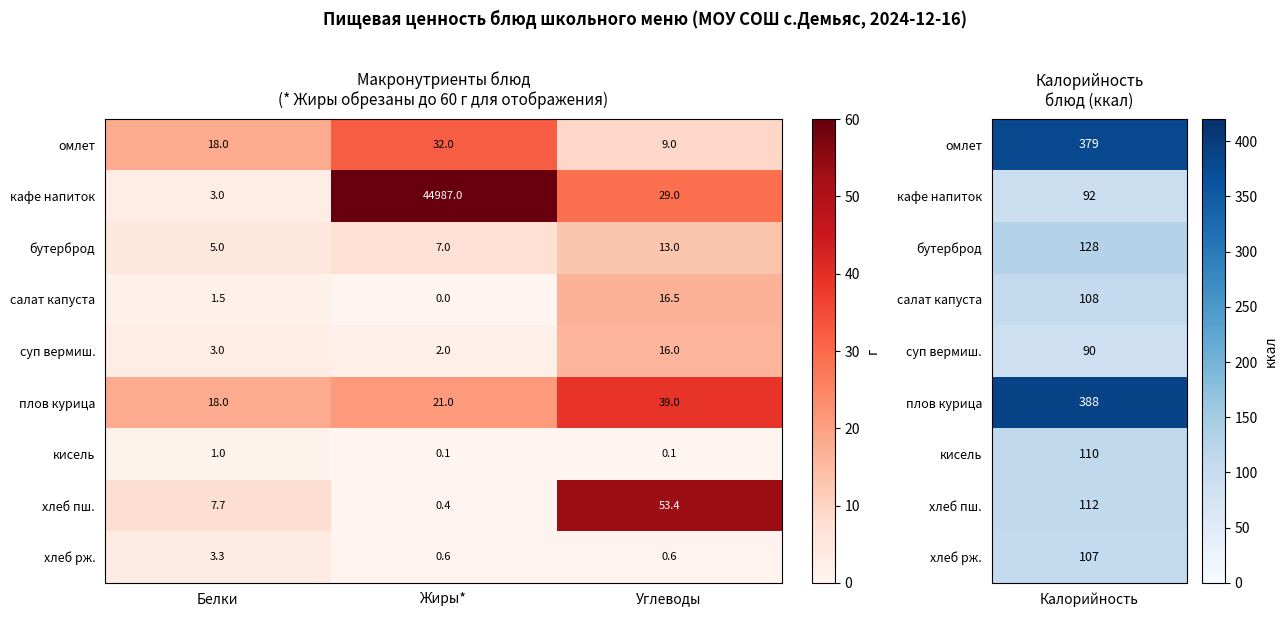

At how many categories does at least one series exceed 22?

2